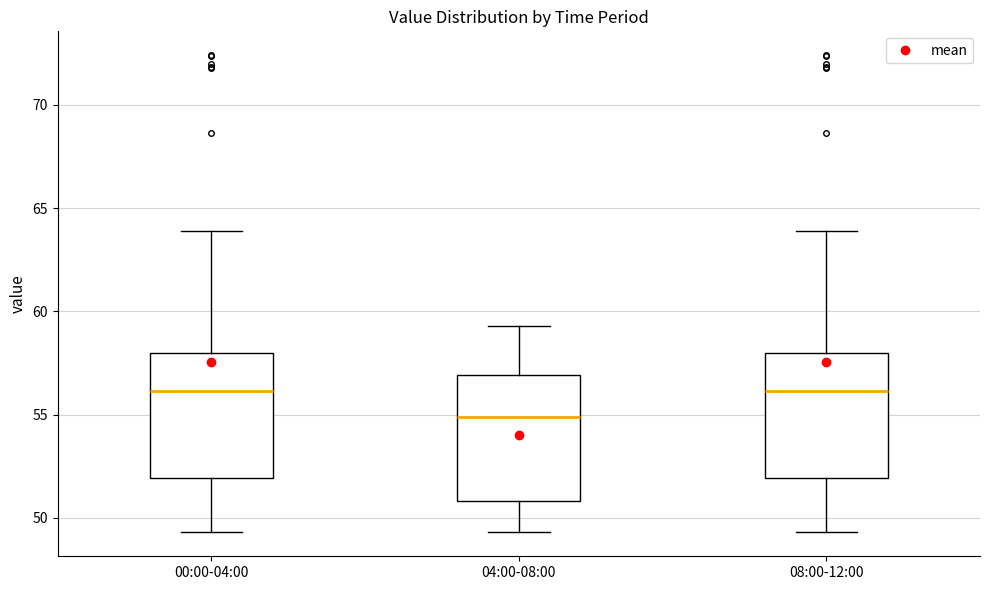

Reading left to right, transcribe this box plot: for each box, give where its median line is, the range the box spans, and where its two whiskers end, as read against the y-axis. The values are not printed on the chart, so give them approximately, as read against the axis.

00:00-04:00: median 56.0, box 52.0 to 58.0, whiskers 49.5 to 64.0
04:00-08:00: median 55.0, box 51.0 to 57.0, whiskers 49.5 to 59.5
08:00-12:00: median 56.0, box 52.0 to 58.0, whiskers 49.5 to 64.0